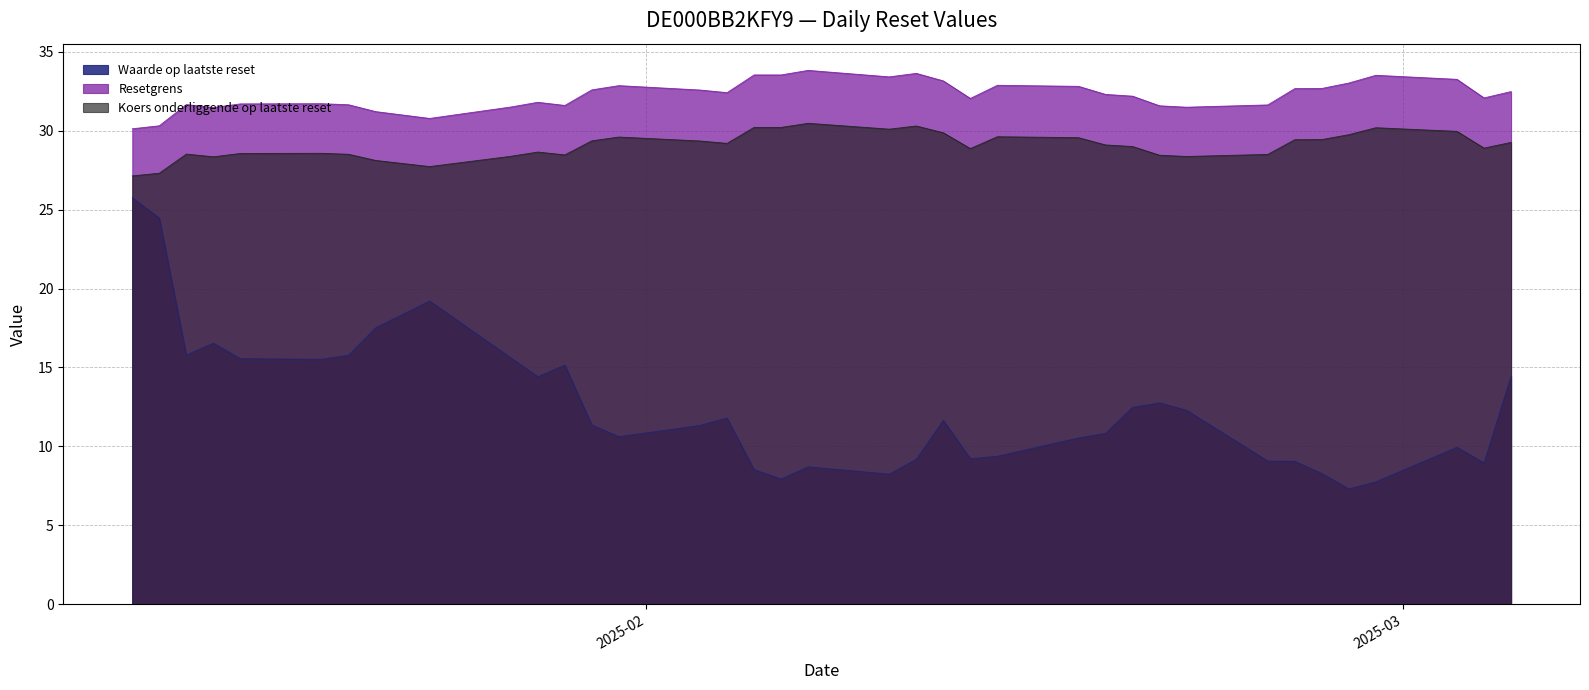

How many distinct data groups are displayed?

3